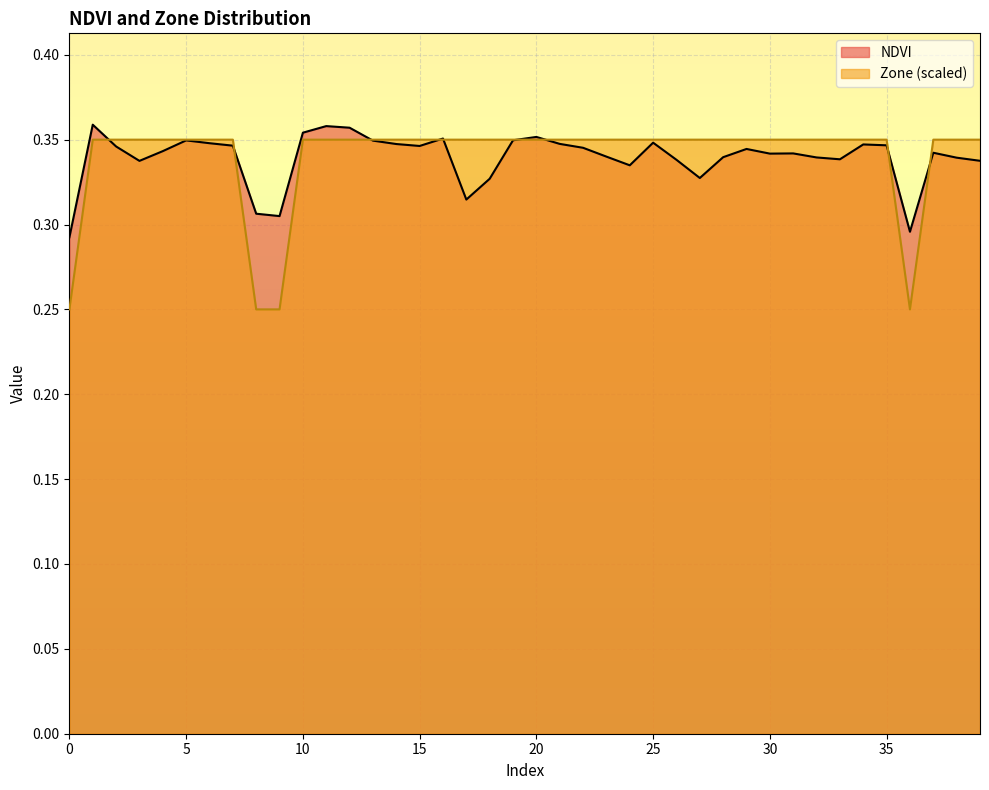

What is the difference between the second highest and second lowest values in the Zone series?

0.1